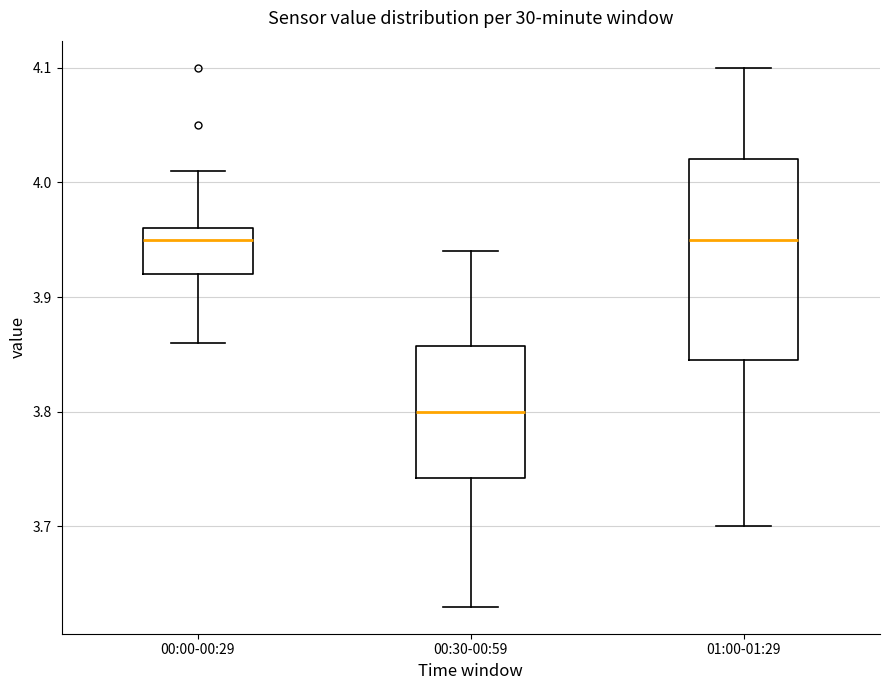

Where is the lower edge of the box for 00:00-00:29 on the y-axis? The values are not printed on the chart, so give them approximately, as read against the axis.

3.92